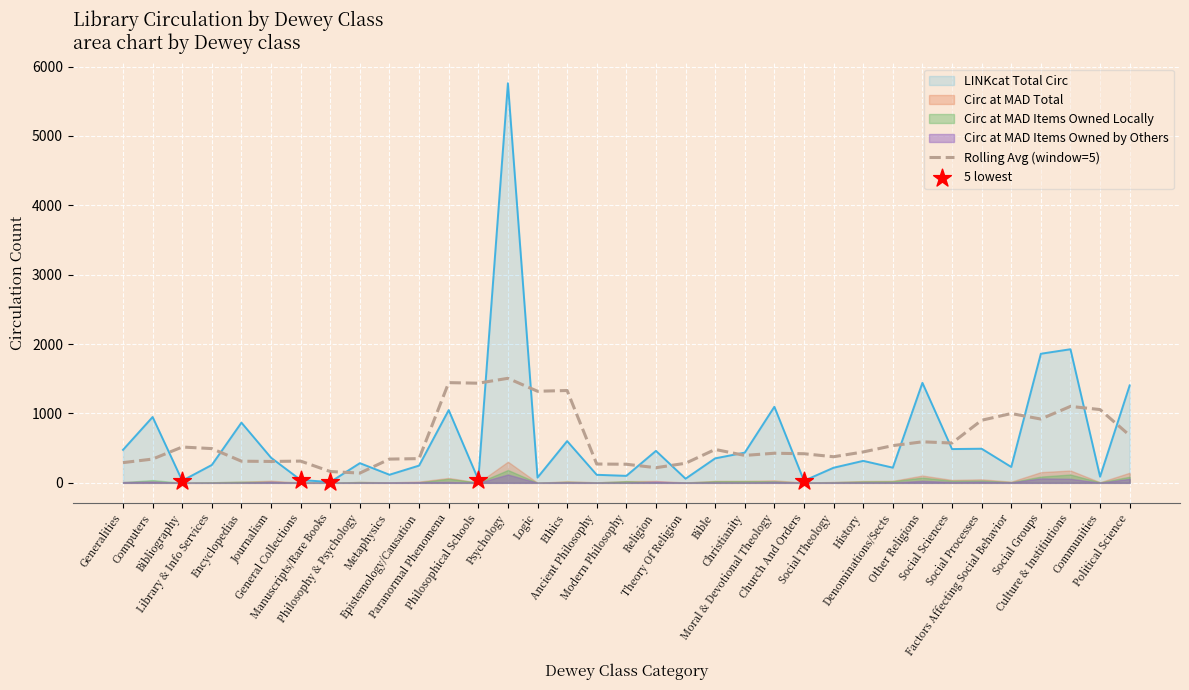

At how many categories does at least one series exceed 1893?

2